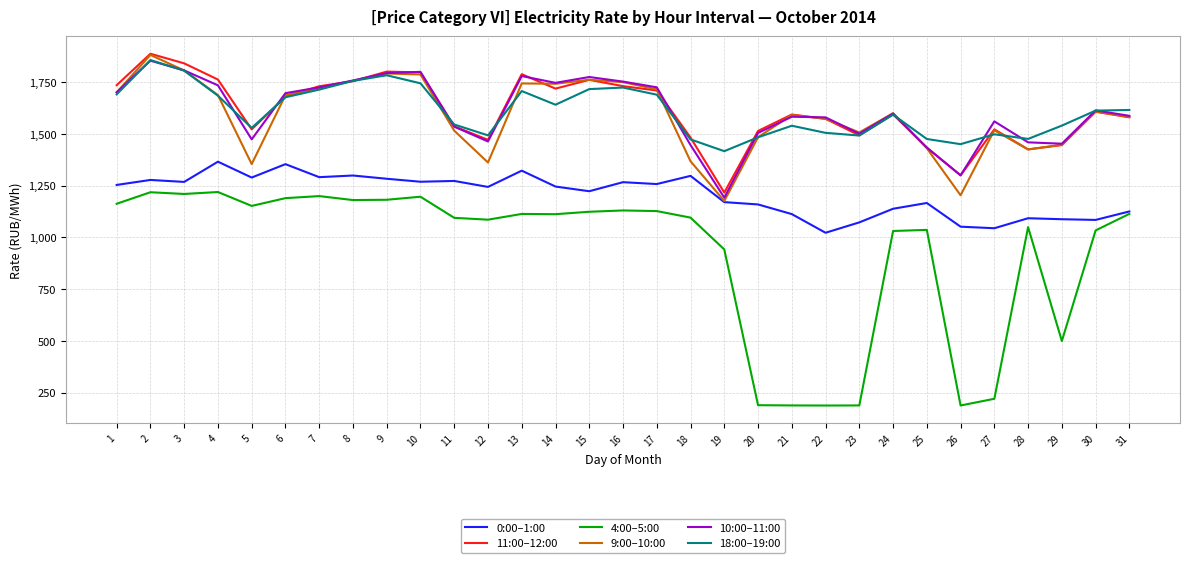

What is the average value of the 10:00–11:00 series?

1610.5